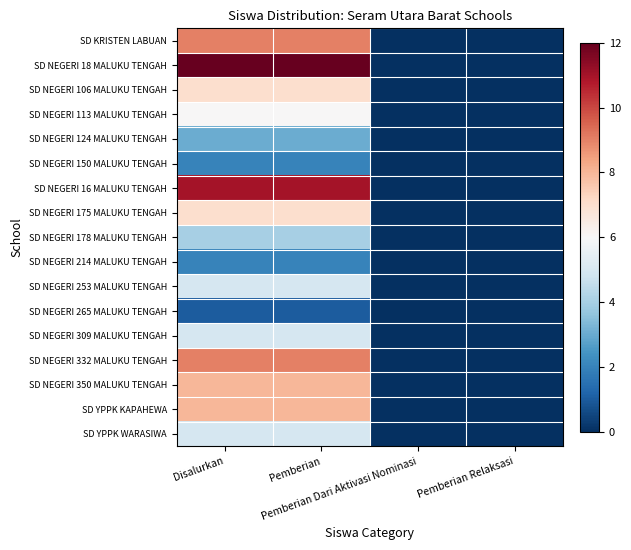

Reading left to right, what are all the values shown in this chart?

SD KRISTEN LABUAN: Disalurkan=9	Pemberian=9	Pemberian Dari Aktivasi Nominasi=0	Pemberian Relaksasi=0
SD NEGERI 18 MALUKU TENGAH: Disalurkan=12	Pemberian=12	Pemberian Dari Aktivasi Nominasi=0	Pemberian Relaksasi=0
SD NEGERI 106 MALUKU TENGAH: Disalurkan=7	Pemberian=7	Pemberian Dari Aktivasi Nominasi=0	Pemberian Relaksasi=0
SD NEGERI 113 MALUKU TENGAH: Disalurkan=6	Pemberian=6	Pemberian Dari Aktivasi Nominasi=0	Pemberian Relaksasi=0
SD NEGERI 124 MALUKU TENGAH: Disalurkan=3	Pemberian=3	Pemberian Dari Aktivasi Nominasi=0	Pemberian Relaksasi=0
SD NEGERI 150 MALUKU TENGAH: Disalurkan=2	Pemberian=2	Pemberian Dari Aktivasi Nominasi=0	Pemberian Relaksasi=0
SD NEGERI 16 MALUKU TENGAH: Disalurkan=11	Pemberian=11	Pemberian Dari Aktivasi Nominasi=0	Pemberian Relaksasi=0
SD NEGERI 175 MALUKU TENGAH: Disalurkan=7	Pemberian=7	Pemberian Dari Aktivasi Nominasi=0	Pemberian Relaksasi=0
SD NEGERI 178 MALUKU TENGAH: Disalurkan=4	Pemberian=4	Pemberian Dari Aktivasi Nominasi=0	Pemberian Relaksasi=0
SD NEGERI 214 MALUKU TENGAH: Disalurkan=2	Pemberian=2	Pemberian Dari Aktivasi Nominasi=0	Pemberian Relaksasi=0
SD NEGERI 253 MALUKU TENGAH: Disalurkan=5	Pemberian=5	Pemberian Dari Aktivasi Nominasi=0	Pemberian Relaksasi=0
SD NEGERI 265 MALUKU TENGAH: Disalurkan=1	Pemberian=1	Pemberian Dari Aktivasi Nominasi=0	Pemberian Relaksasi=0
SD NEGERI 309 MALUKU TENGAH: Disalurkan=5	Pemberian=5	Pemberian Dari Aktivasi Nominasi=0	Pemberian Relaksasi=0
SD NEGERI 332 MALUKU TENGAH: Disalurkan=9	Pemberian=9	Pemberian Dari Aktivasi Nominasi=0	Pemberian Relaksasi=0
SD NEGERI 350 MALUKU TENGAH: Disalurkan=8	Pemberian=8	Pemberian Dari Aktivasi Nominasi=0	Pemberian Relaksasi=0
SD YPPK KAPAHEWA: Disalurkan=8	Pemberian=8	Pemberian Dari Aktivasi Nominasi=0	Pemberian Relaksasi=0
SD YPPK WARASIWA: Disalurkan=5	Pemberian=5	Pemberian Dari Aktivasi Nominasi=0	Pemberian Relaksasi=0